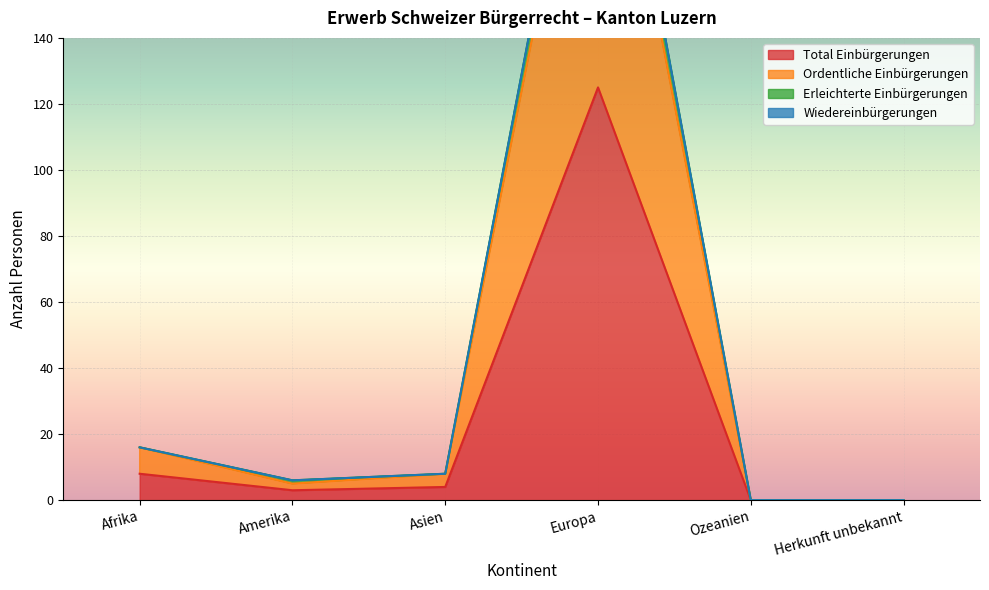

Is it true that Erleichterte Einbürgerungen equals 168 at Ozeanien?

False